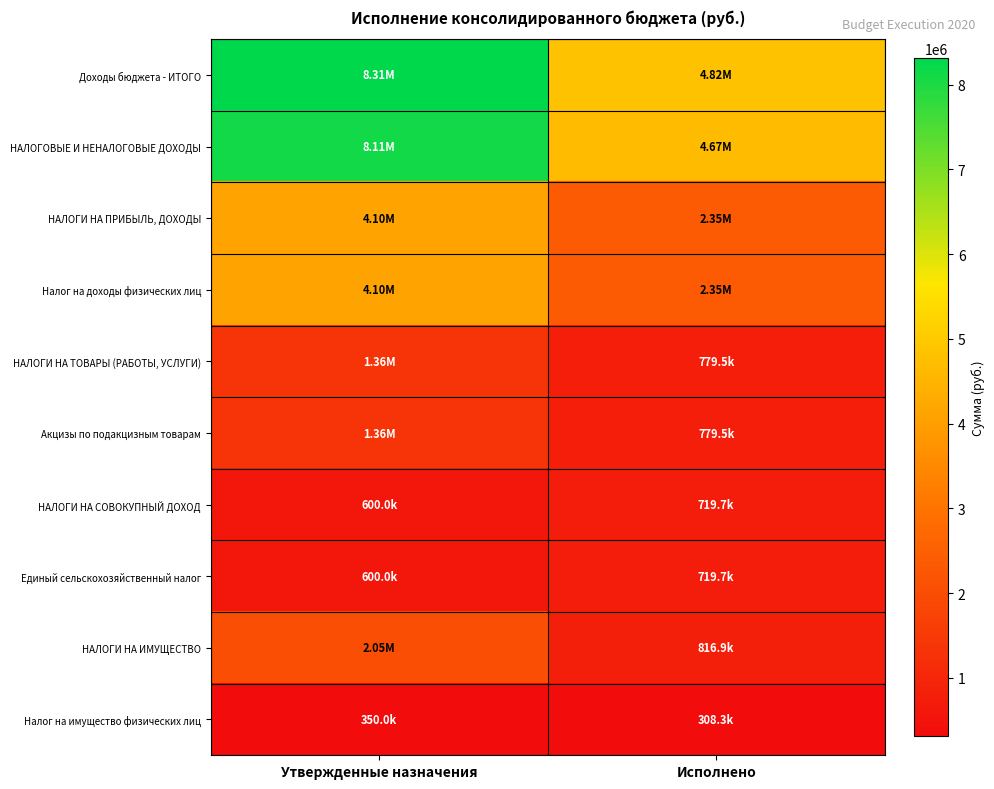

What is the total value across all series at Утвержденные назначения?

30943300.0